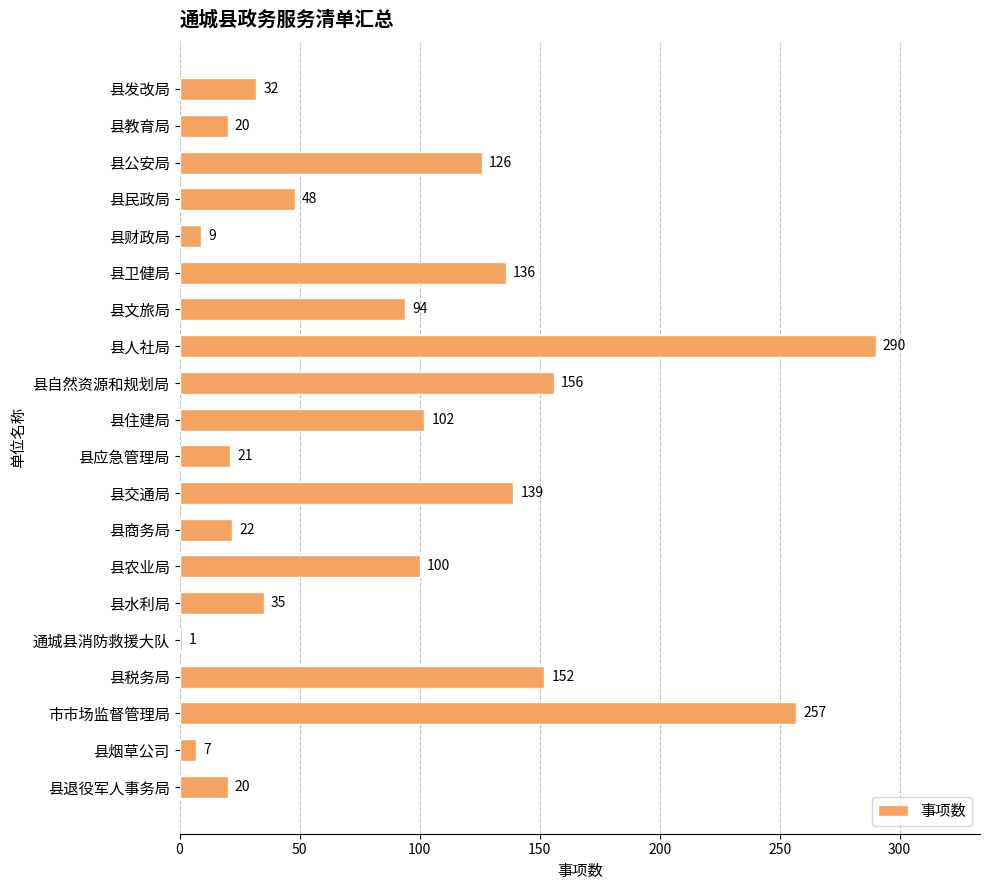

At which category does the chart reach its peak across all series?

县人社局